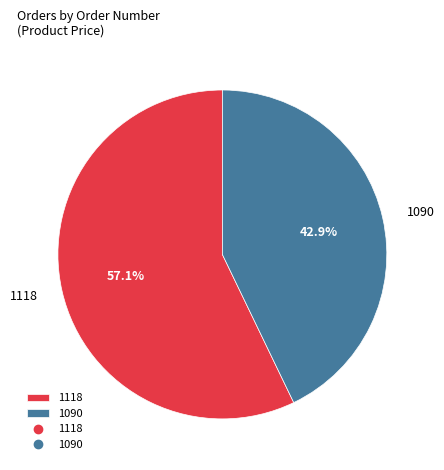

What is the ratio of the value at 1118 to the value at 1090?

1.3